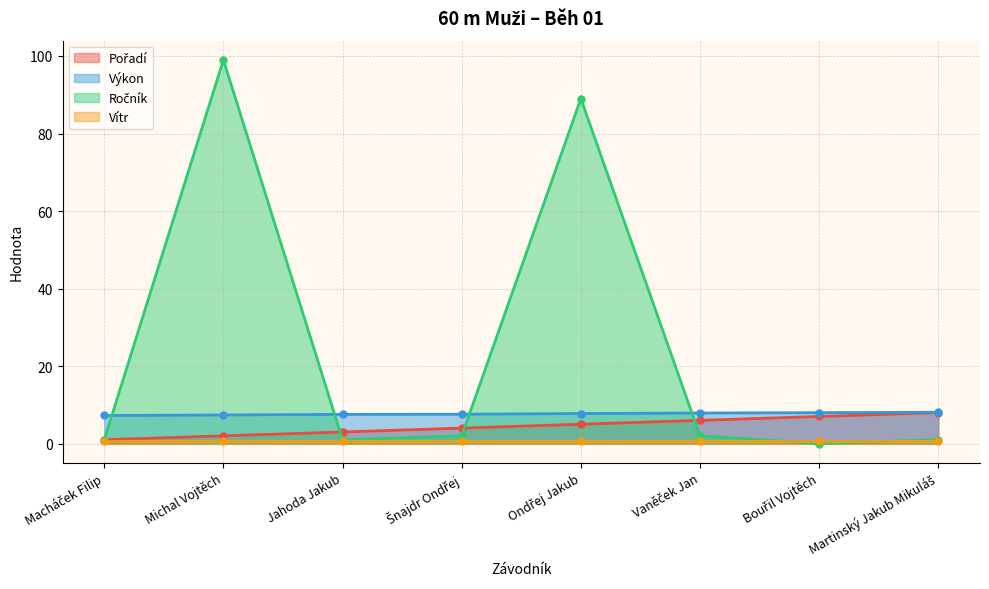

Rank the categories by Ročník value from highest to lowest.

Michal Vojtěch, Ondřej Jakub, Šnajdr Ondřej, Vaněček Jan, Macháček Filip, Jahoda Jakub, Martinský Jakub Mikuláš, Bouřil Vojtěch